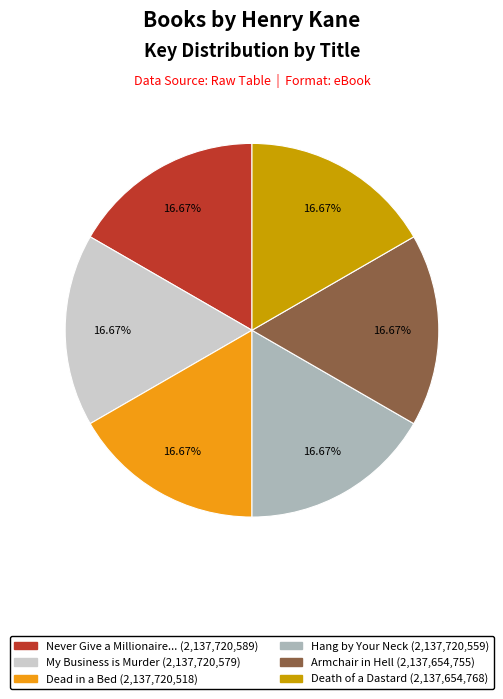

How many slices are in this pie chart?

6